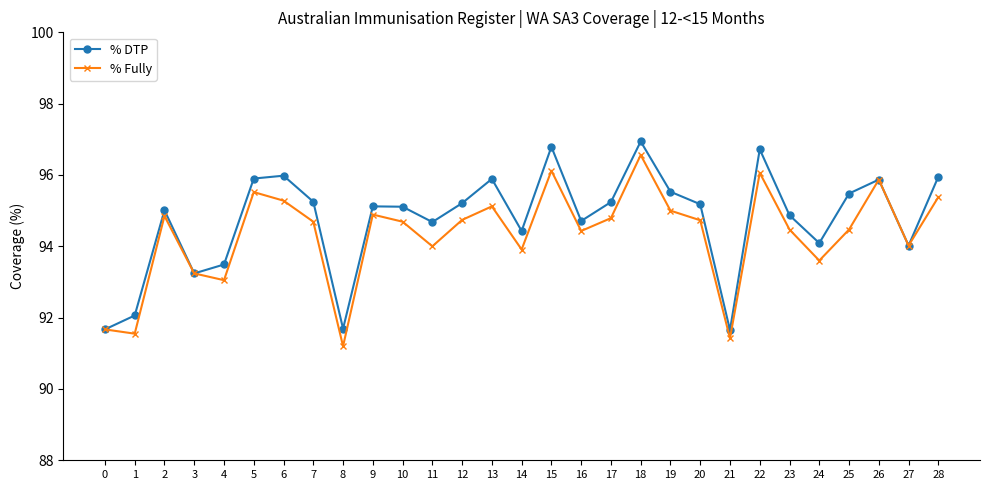

The value of % Fully at 2 is 94.8. True or false?

True